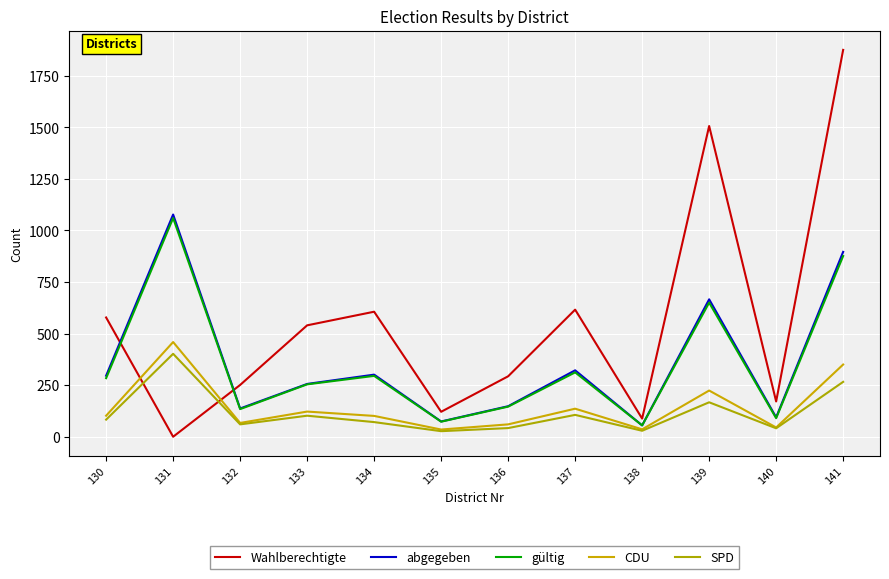

List the series in order of their peak value, highest first.

Wahlberechtigte, abgegeben, gültig, CDU, SPD